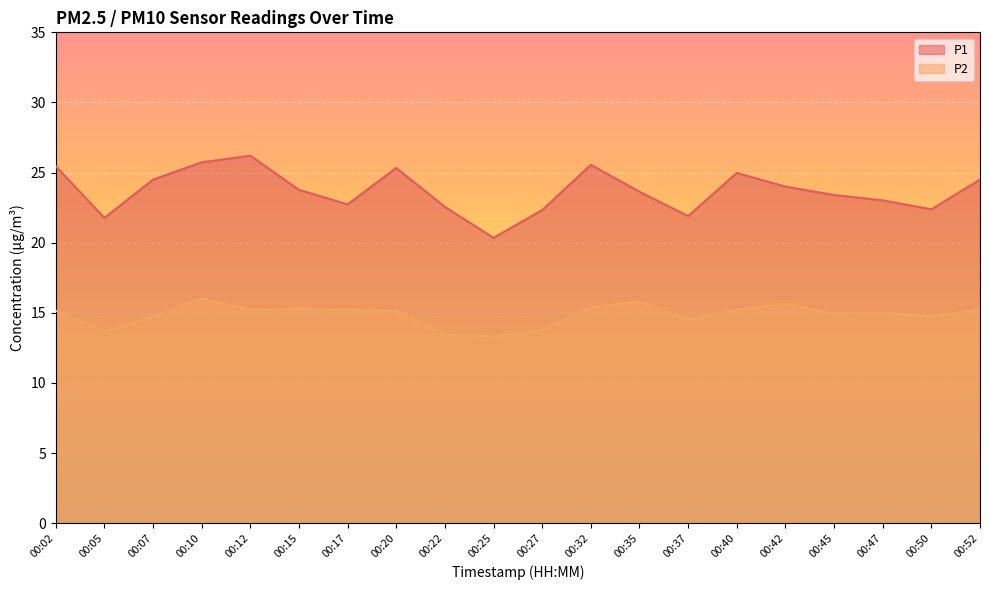

What is the value of the P1 point at the 13th from the left?

23.6